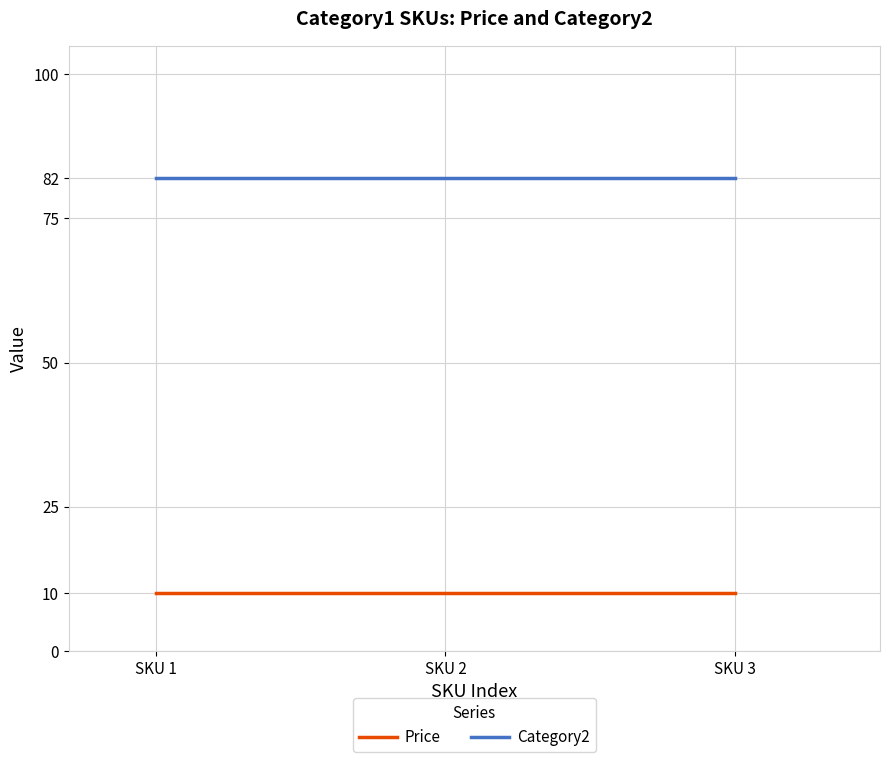

Reading left to right, transcribe all the data shown in this chart.

Price: SKU 1=10.0	SKU 2=10.0	SKU 3=10.0
Category2: SKU 1=82.0	SKU 2=82.0	SKU 3=82.0